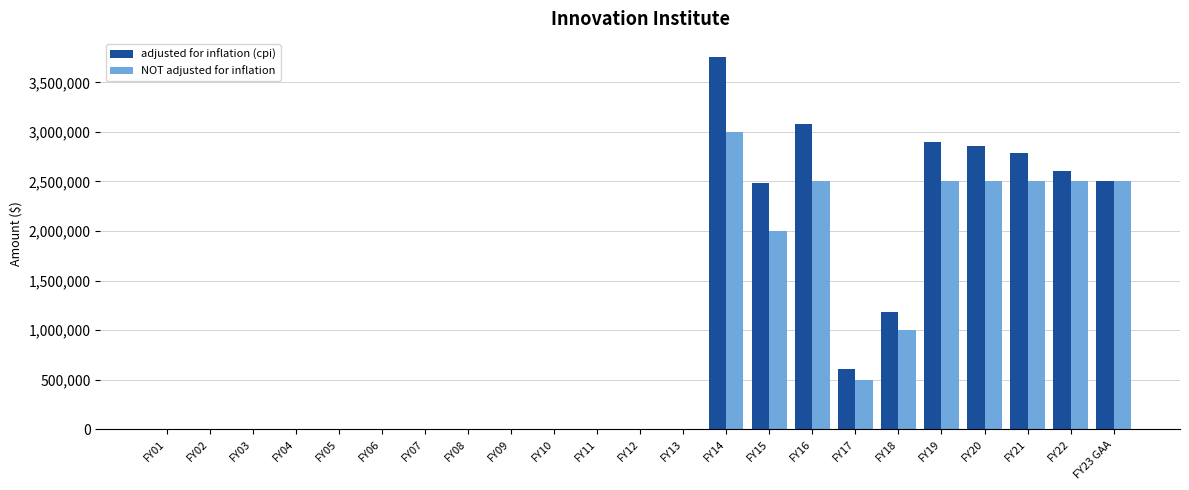

What is the total value across all series at FY22?

5108155